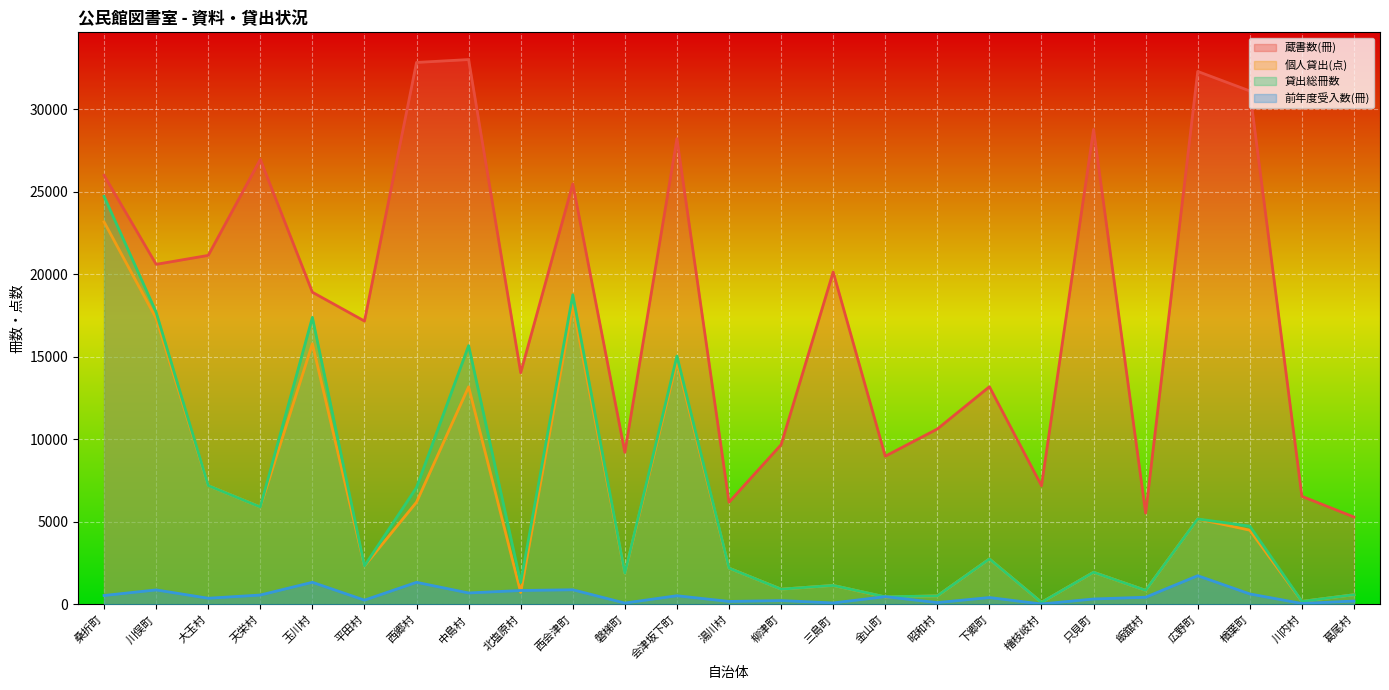

Reading right to left, list all the values displayed in this chart.

蔵書数(冊): 葛尾村=5290	川内村=6544	楢葉町=31107	広野町=32288	飯舘村=5526	只見町=28770	檜枝岐村=7187	下郷町=13185	昭和村=10624	金山町=8976	三島町=20135	柳津町=9672	湯川村=6185	会津坂下町=28217	磐梯町=9210	西会津町=25477	北塩原村=14032	中島村=33008	西郷村=32834	平田村=17164	玉川村=18911	天栄村=26957	大玉村=21142	川俣町=20601	桑折町=25995
個人貸出(点): 葛尾村=580	川内村=178	楢葉町=4493	広野町=5172	飯舘村=846	只見町=1942	檜枝岐村=118	下郷町=2749	昭和村=512	金山町=442	三島町=1145	柳津町=918	湯川村=2192	会津坂下町=14718	磐梯町=1883	西会津町=18107	北塩原村=719	中島村=13180	西郷村=6191	平田村=2327	玉川村=15789	天栄村=5897	大玉村=7193	川俣町=17327	桑折町=23171
貸出総冊数: 葛尾村=580	川内村=178	楢葉町=4736	広野町=5172	飯舘村=846	只見町=1942	檜枝岐村=118	下郷町=2749	昭和村=512	金山町=454	三島町=1145	柳津町=918	湯川村=2192	会津坂下町=15045	磐梯町=1883	西会津町=18752	北塩原村=1318	中島村=15675	西郷村=7079	平田村=2327	玉川村=17385	天栄村=5897	大玉村=7193	川俣町=17697	桑折町=24721
前年度受入数(冊): 葛尾村=200	川内村=51	楢葉町=629	広野町=1735	飯舘村=430	只見町=323	檜枝岐村=20	下郷町=411	昭和村=105	金山町=465	三島町=84	柳津町=227	湯川村=174	会津坂下町=521	磐梯町=77	西会津町=882	北塩原村=838	中島村=688	西郷村=1333	平田村=254	玉川村=1335	天栄村=563	大玉村=368	川俣町=873	桑折町=535